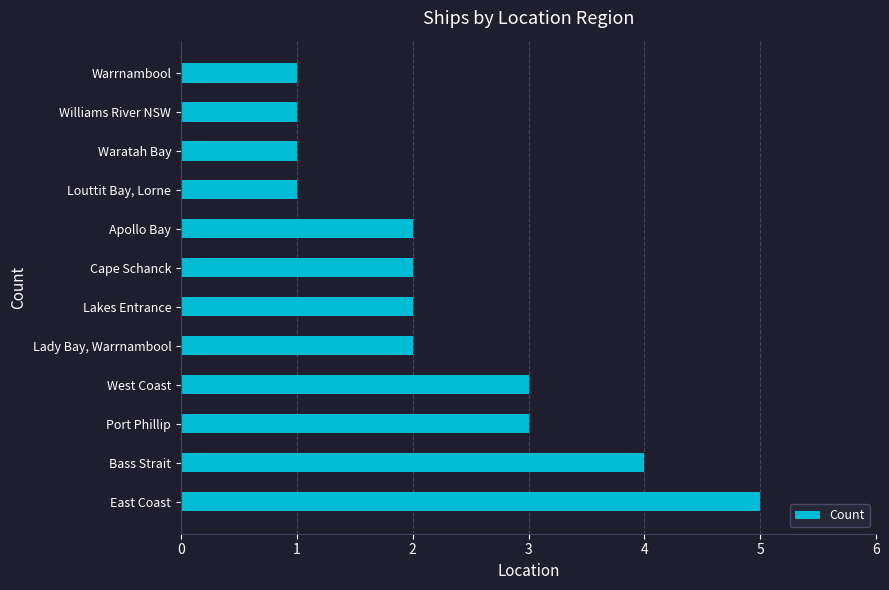

Reading bottom to top, transcribe all the data shown in this chart.

5	4	3	3	2	2	2	2	1	1	1	1